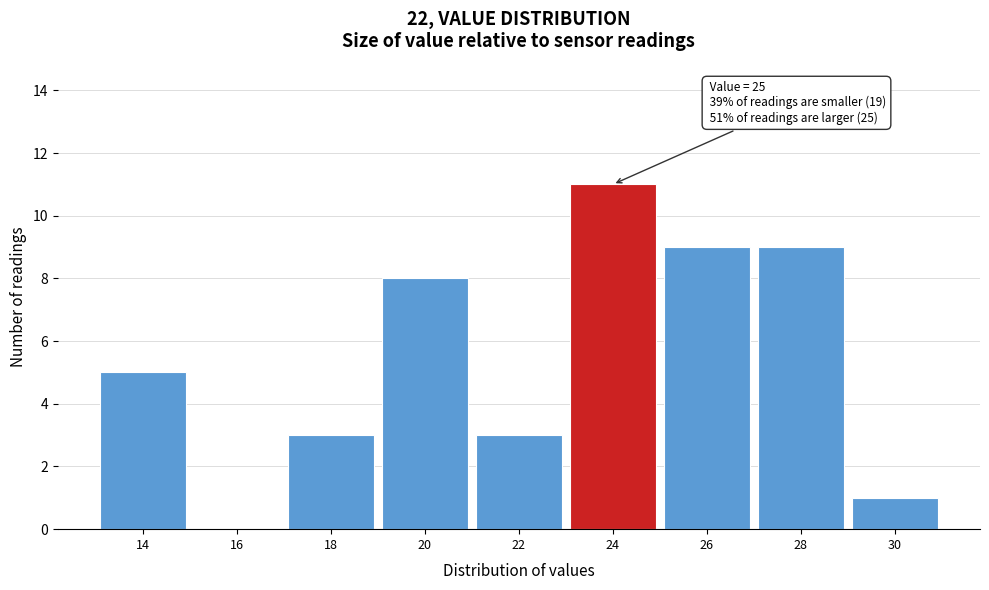

Reading left to right, what are all the values shown in this chart?

14=5	16=0	18=3	20=8	22=3	24=11	26=9	28=9	30=1